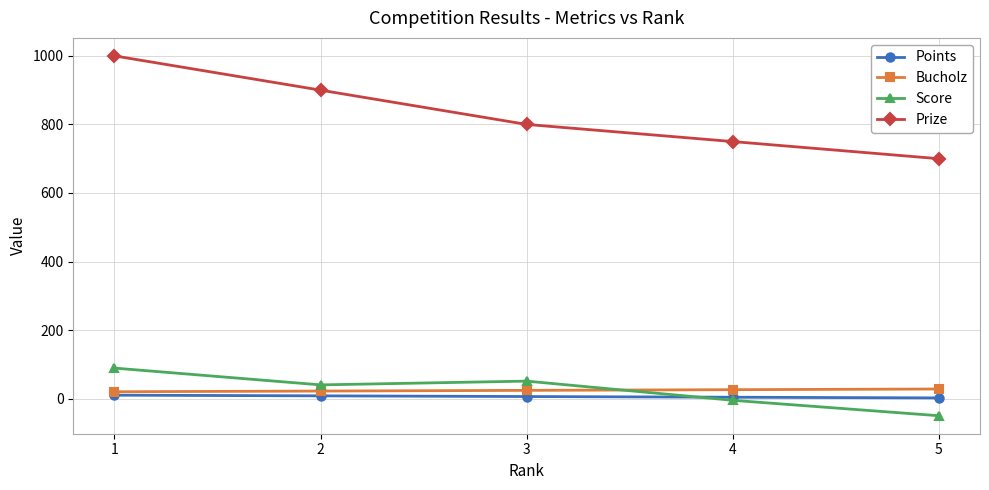

At how many categories does at least one series exceed 757?

3